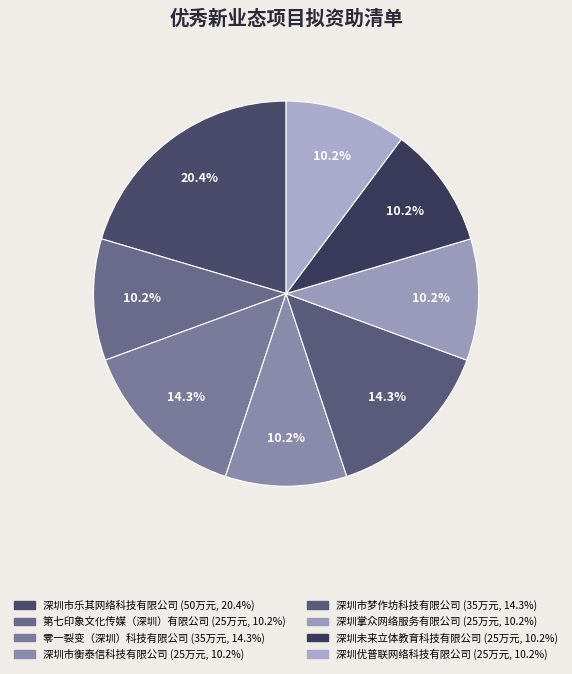

To the nearest percent, what is the combined percentage of 深圳市乐其网络科技有限公司 and 深圳未来立体教育科技有限公司?

31%